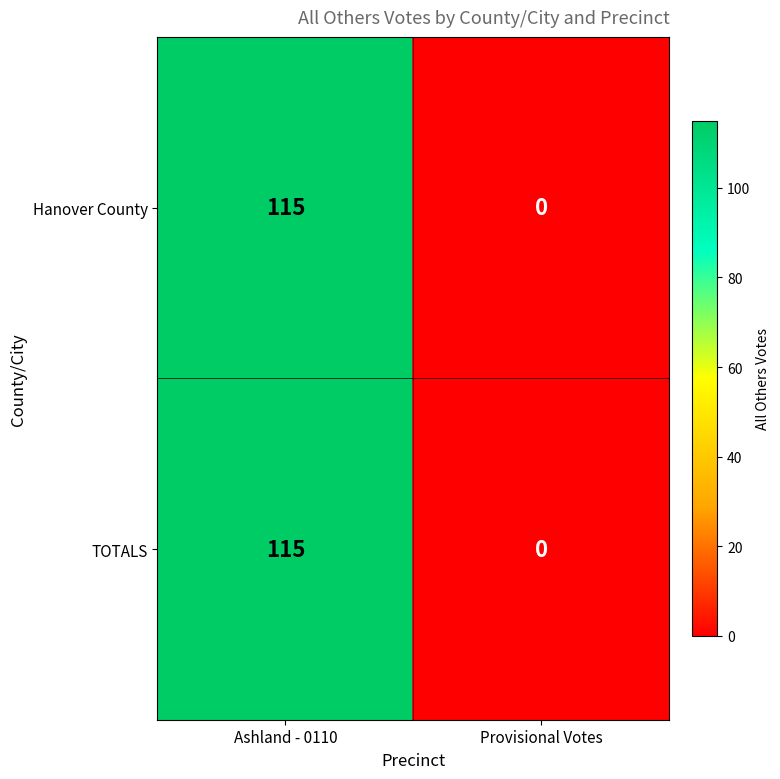

What is the average value of the Hanover County series?

58